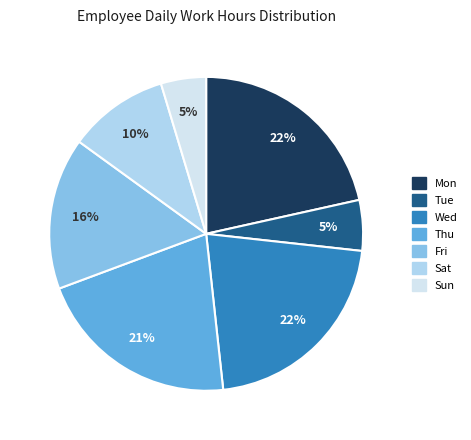

Is Sat the majority of the pie?

No